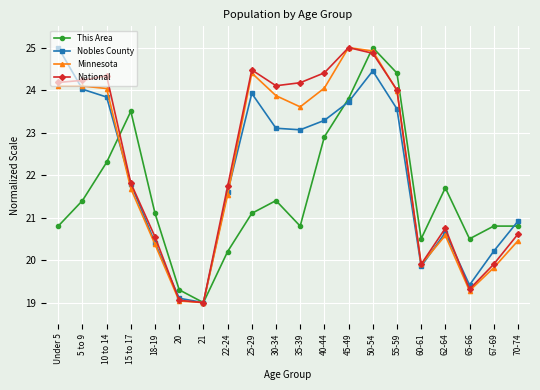

Is it true that Minnesota equals 20.4 at 18-19?

True